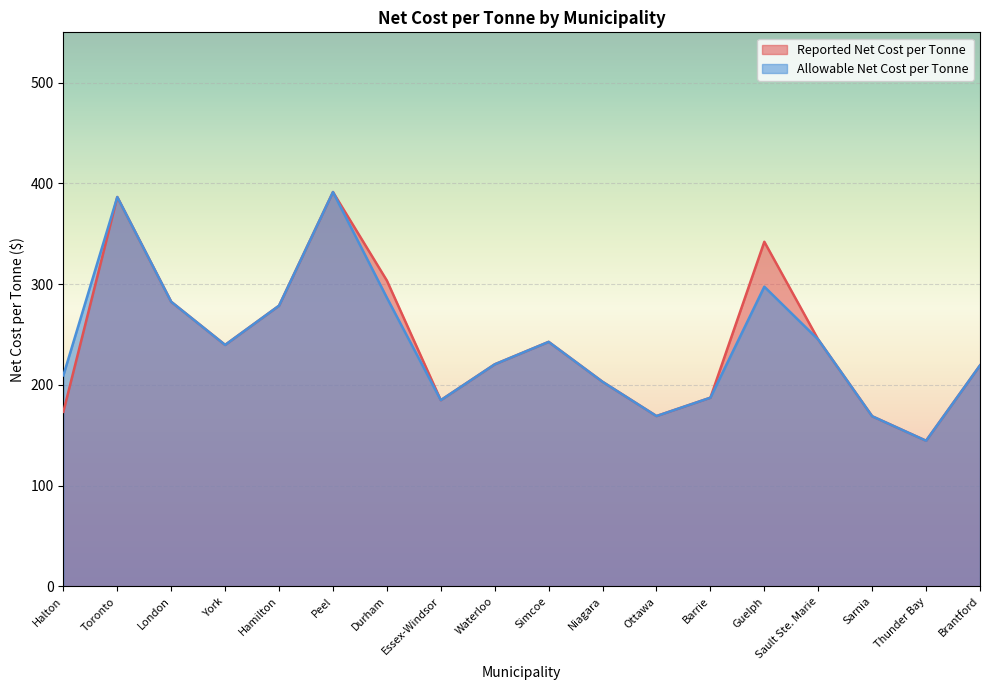

True or false: Reported Net Cost per Tonne and Allowable Net Cost per Tonne intersect in this chart.

False